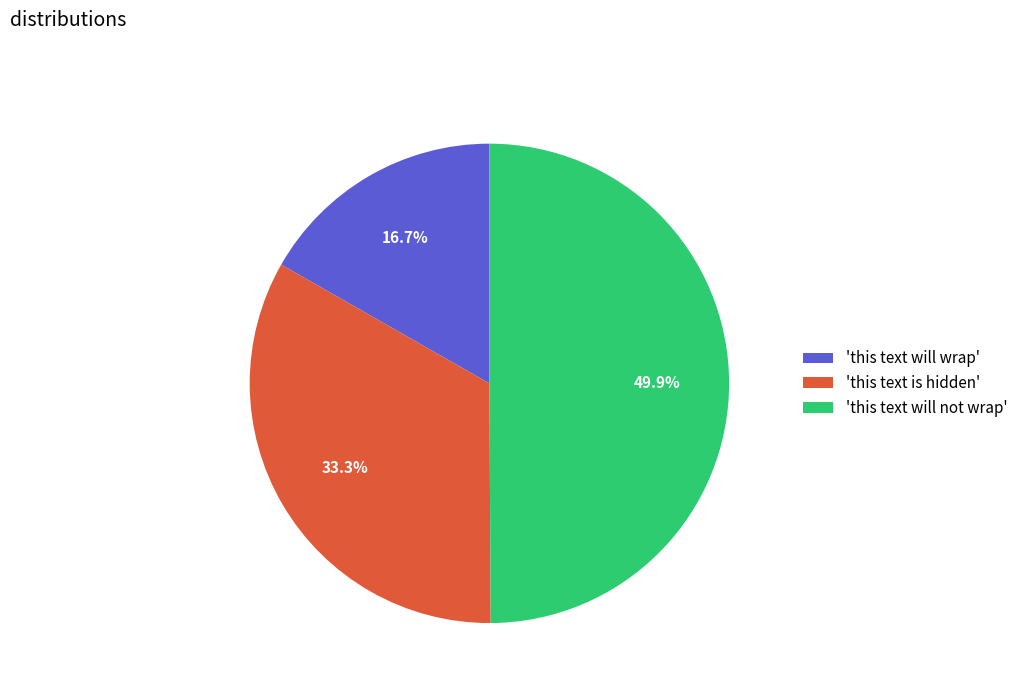

Which slice is the largest?

'this text will not wrap'